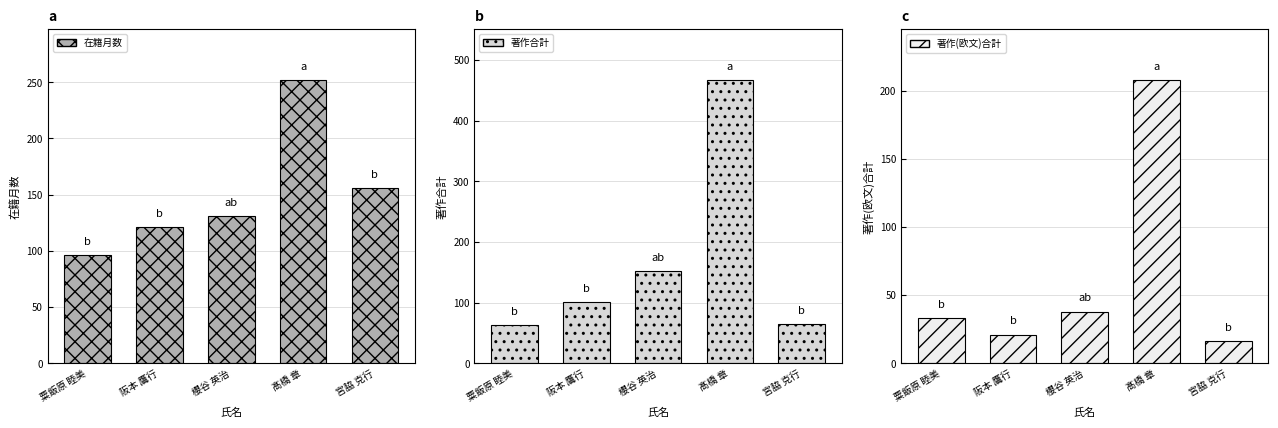

How many distinct data groups are displayed?

3